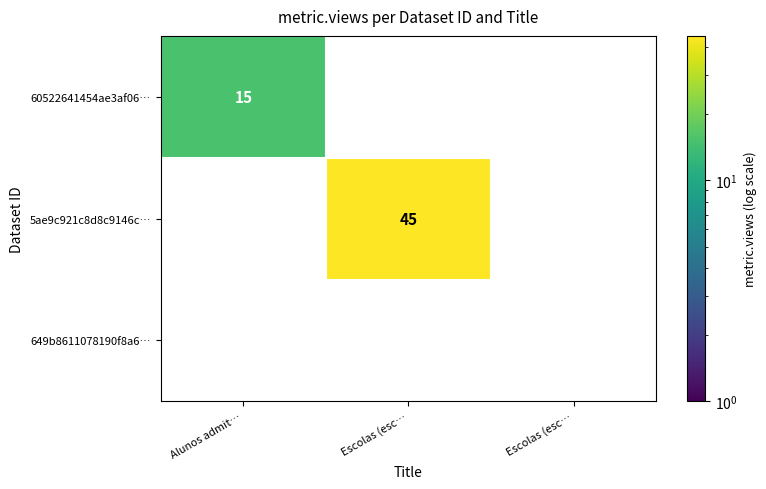

Which category has the highest value across all series?

Escolas (esc…